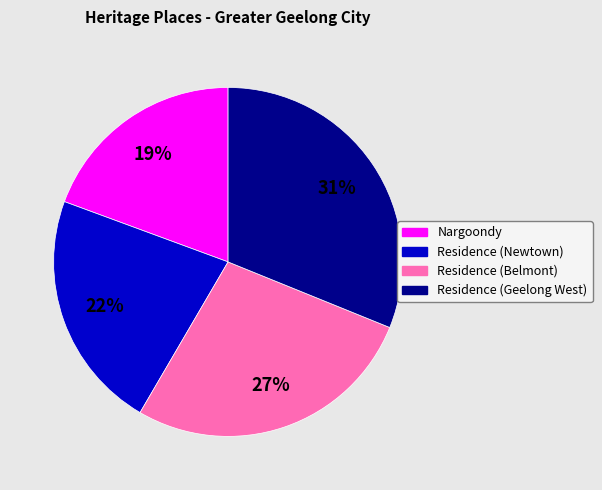

What percentage is the Nargoondy slice, to the nearest percent?

19%